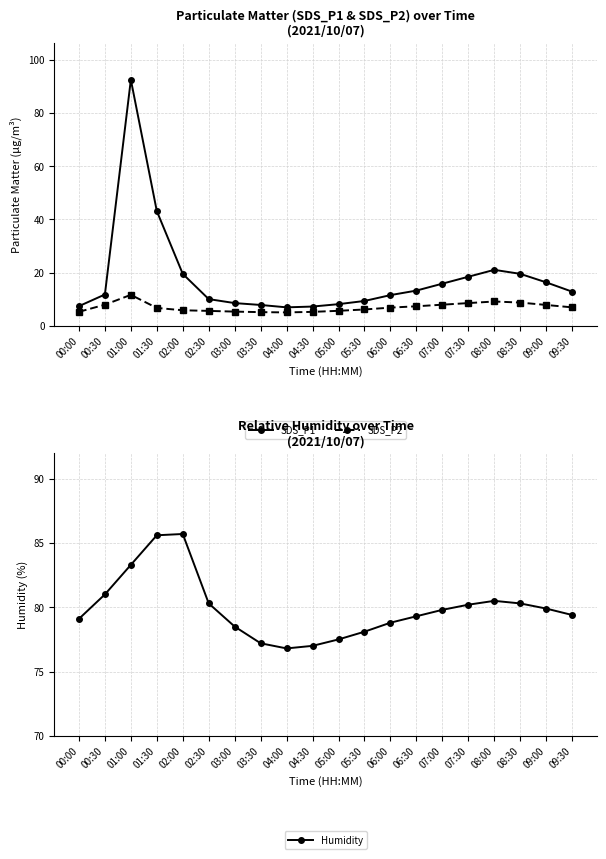

At which category is the sum across all series the highest?

01:00